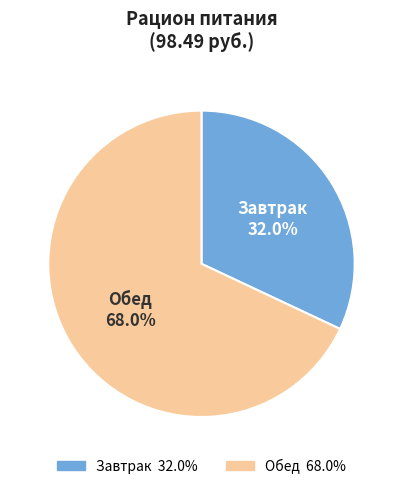

The Завтрак slice represents 32% of the pie. True or false?

True